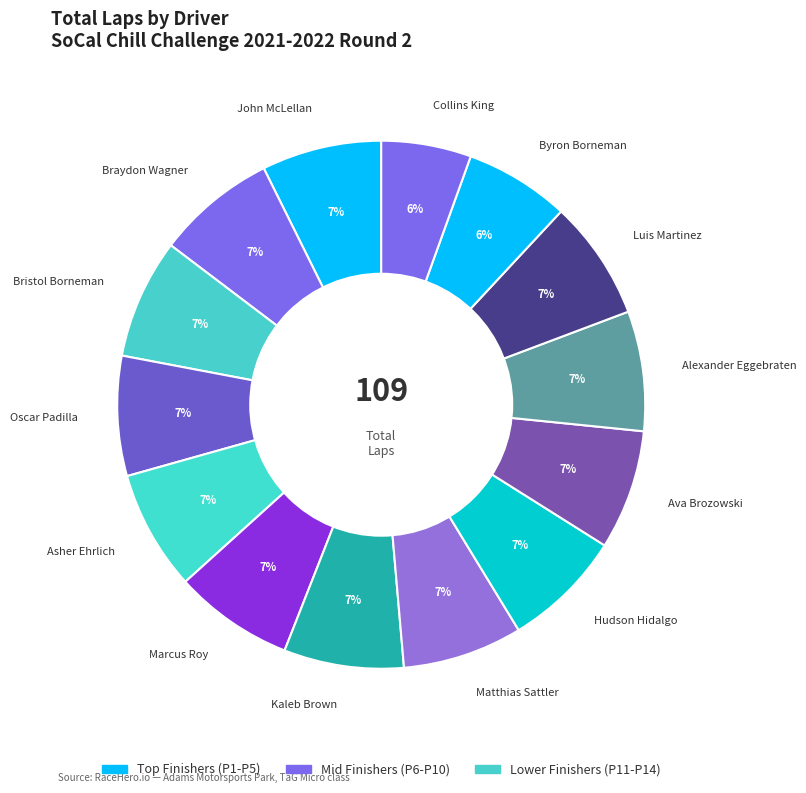

Is there a majority slice in this chart?

No